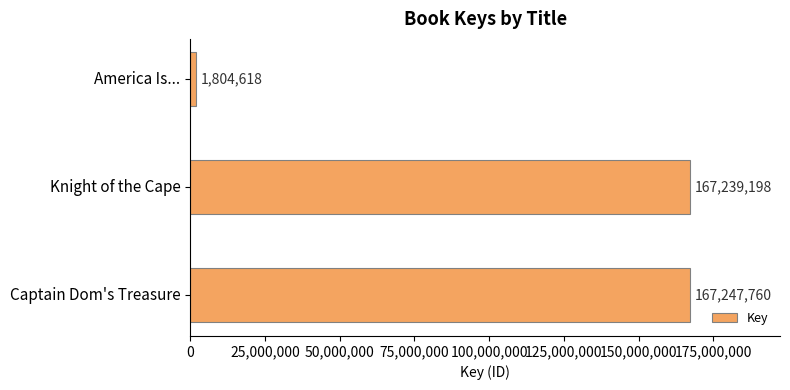

How many bars are there in total?

3